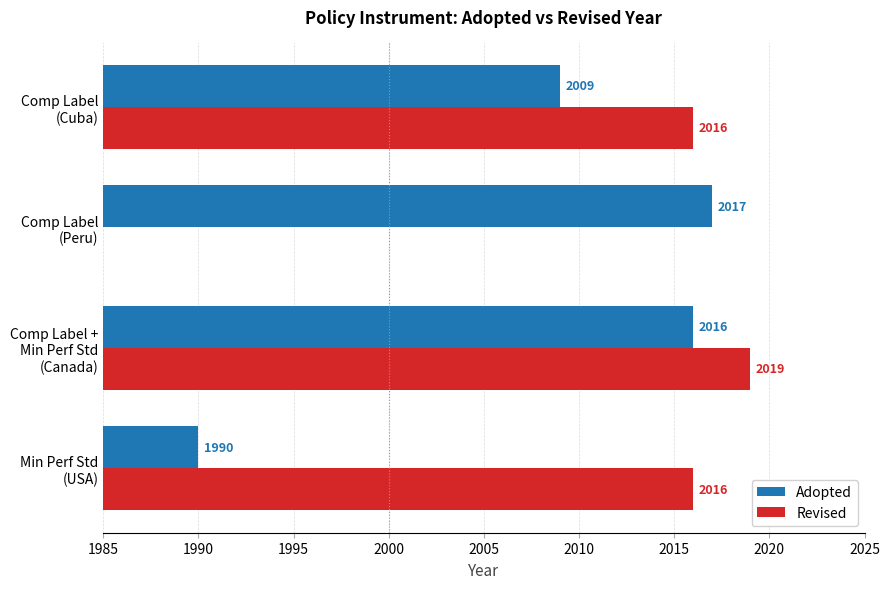

What is the value of the Revised bar at the 1st from the left?

2016